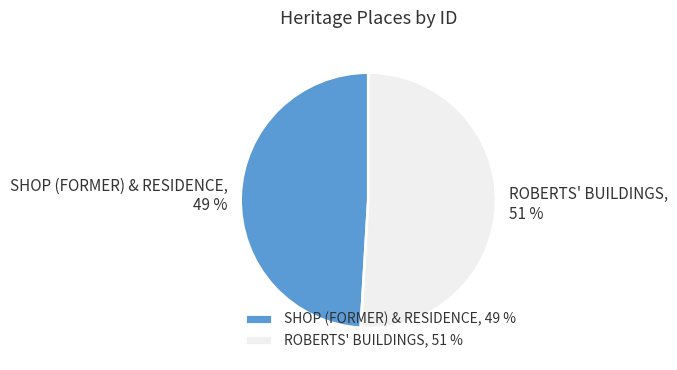

Which slice is the largest?

ROBERTS' BUILDINGS